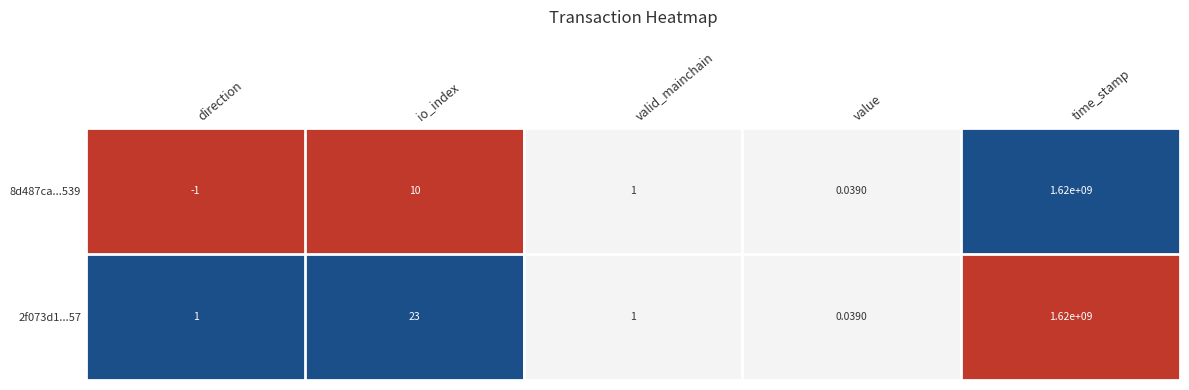

Which label corresponds to the largest value in the chart?

time_stamp